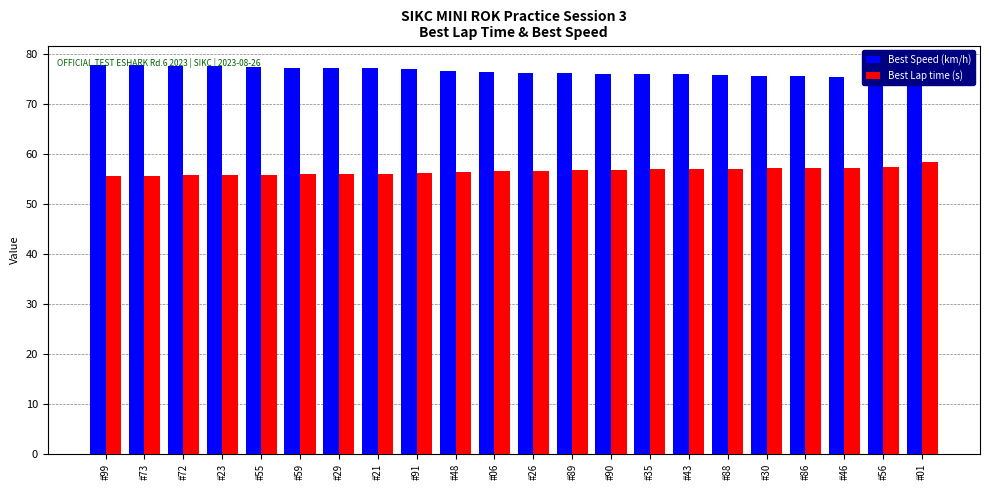

What position from the right is #30?

5